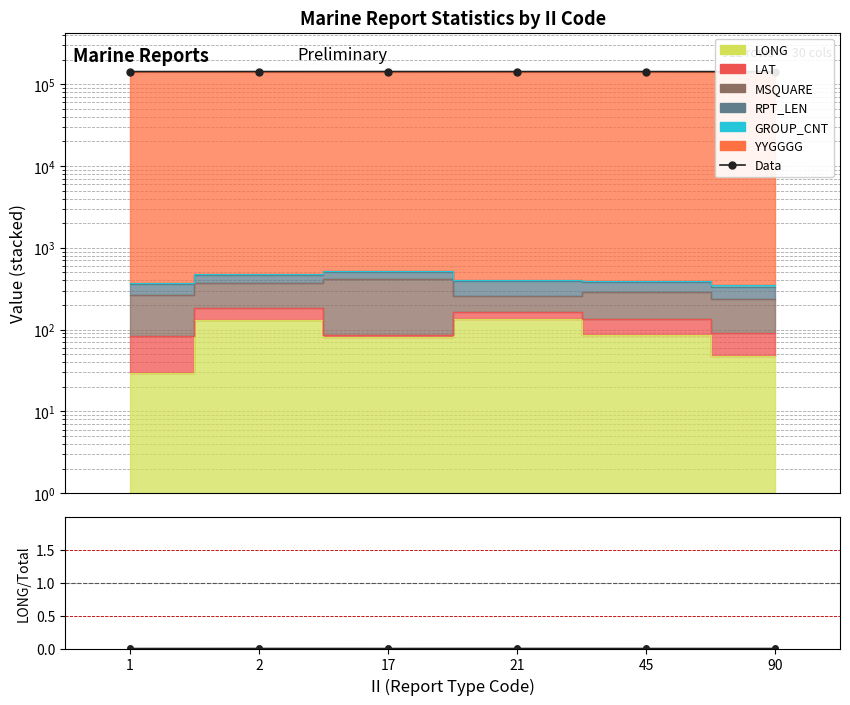

What is the sum of all Data values?

854849.2